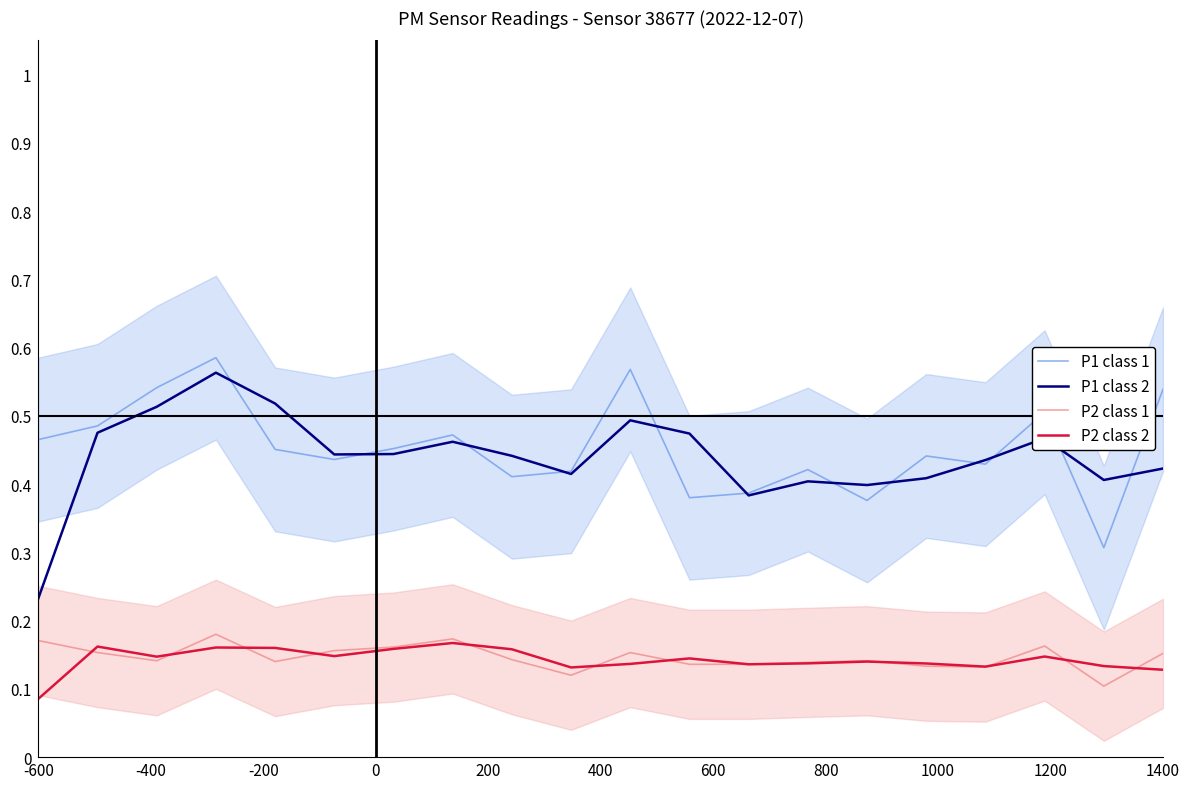

True or false: P2 class 1 and P1 class 2 cross at least once.

False